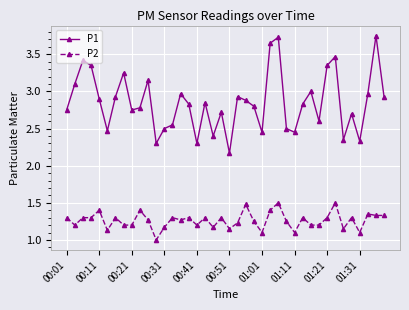

In P1, how many points are lower than both neighbors (excluding endpoints)?

11